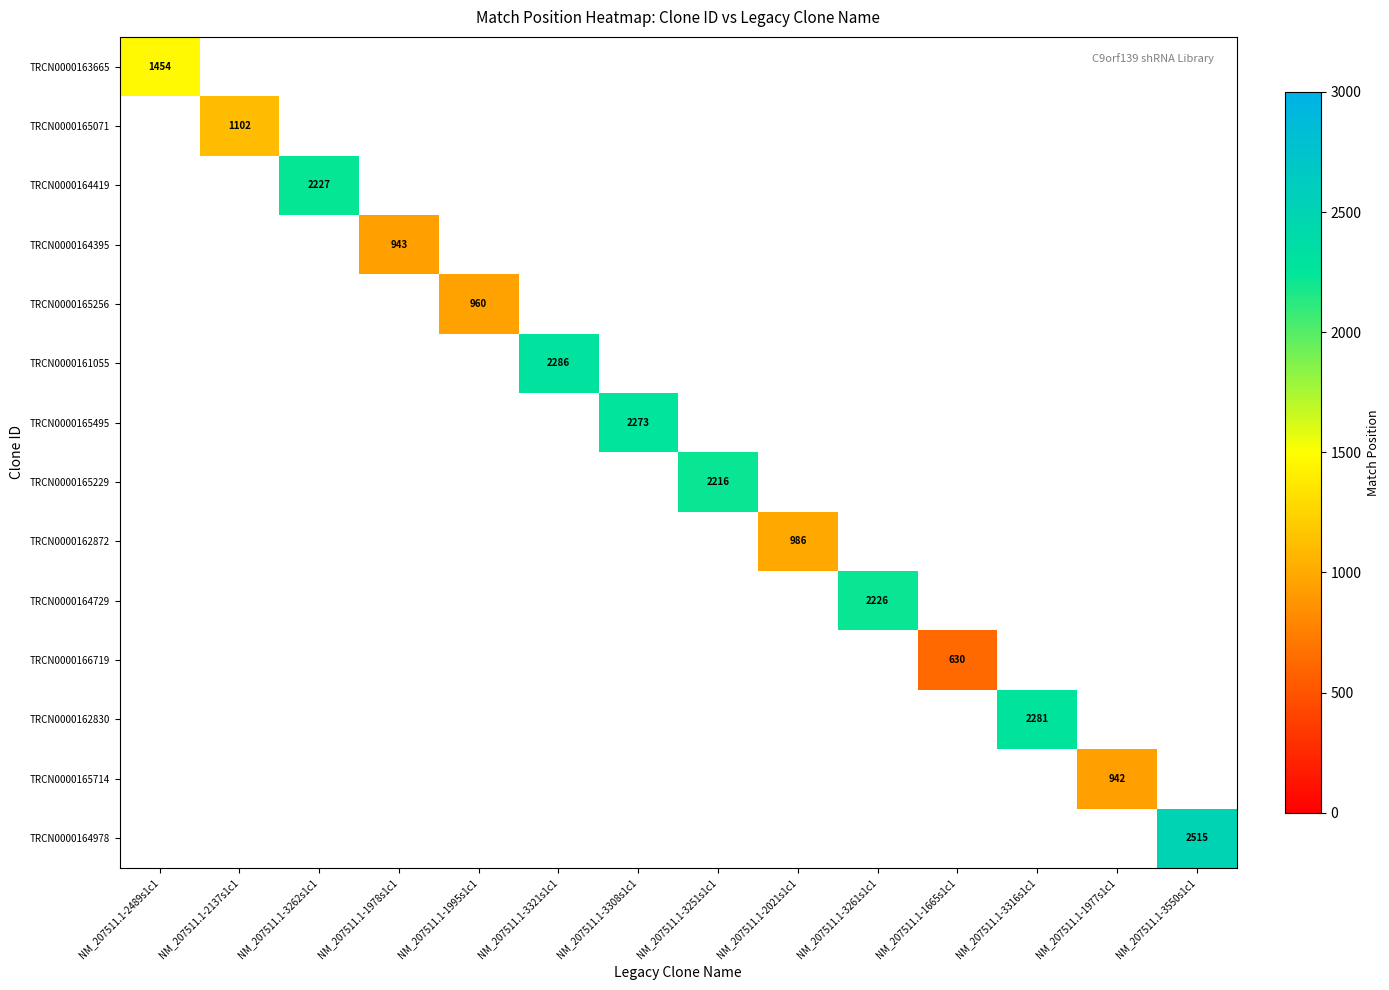

How many categories are shown in the chart?

14